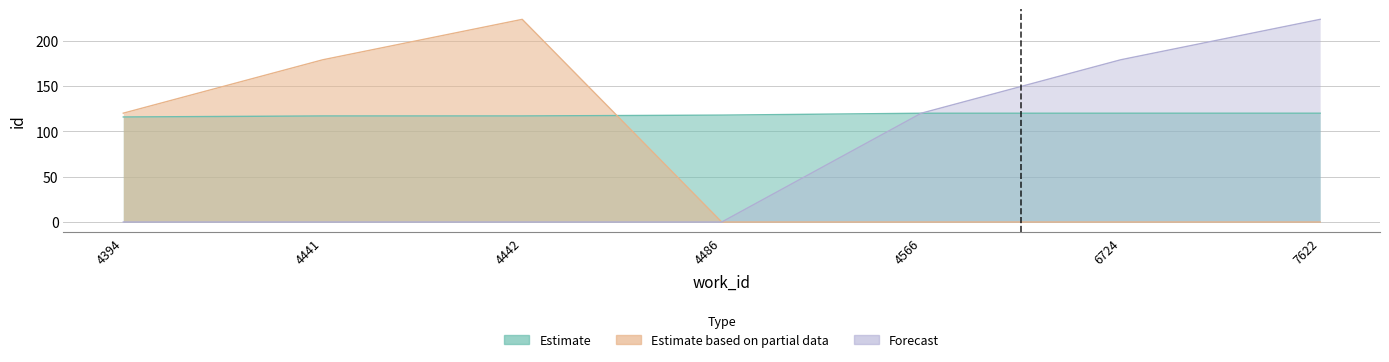

True or false: Estimate based on partial data and Forecast intersect in this chart.

False